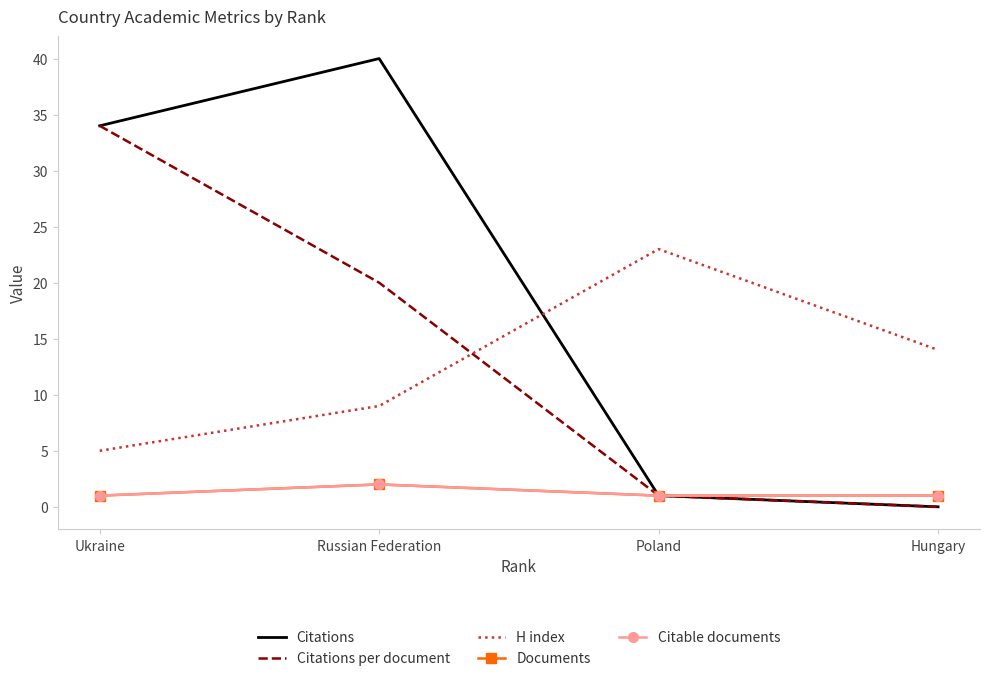

What is the label of the 2nd point from the left?

Russian Federation